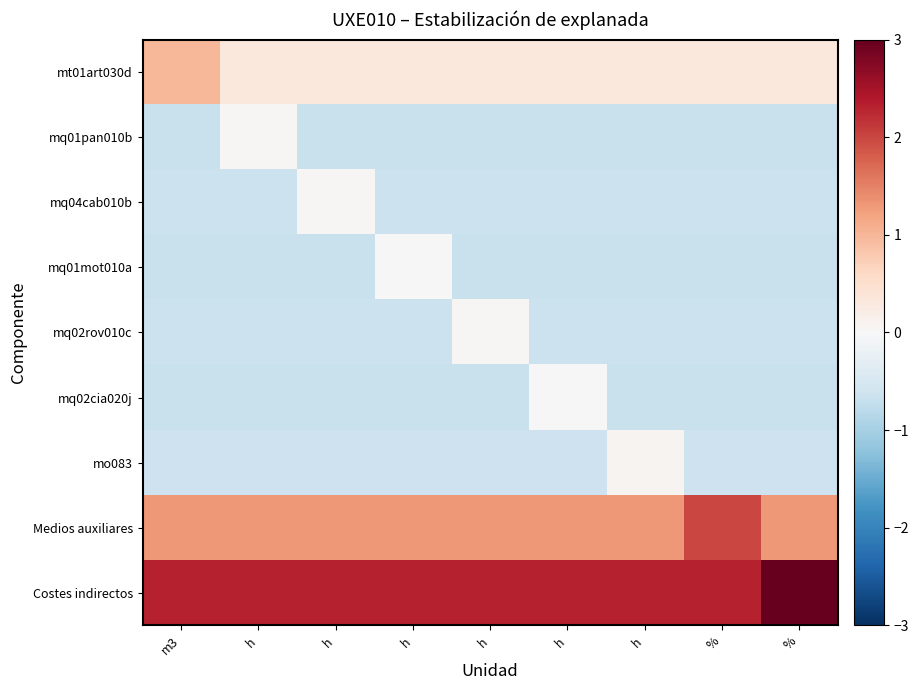

Between h and h, which is larger?

h